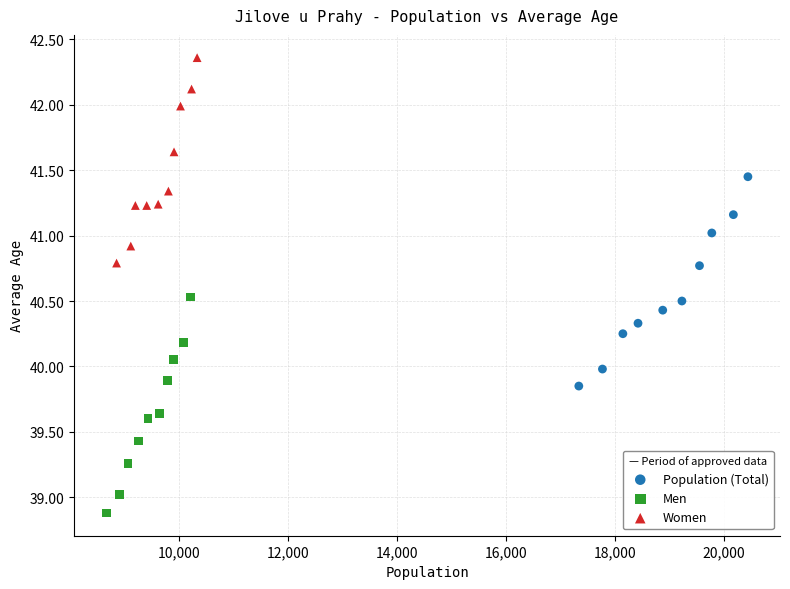

Which series reaches the maximum Y coordinate?

Women